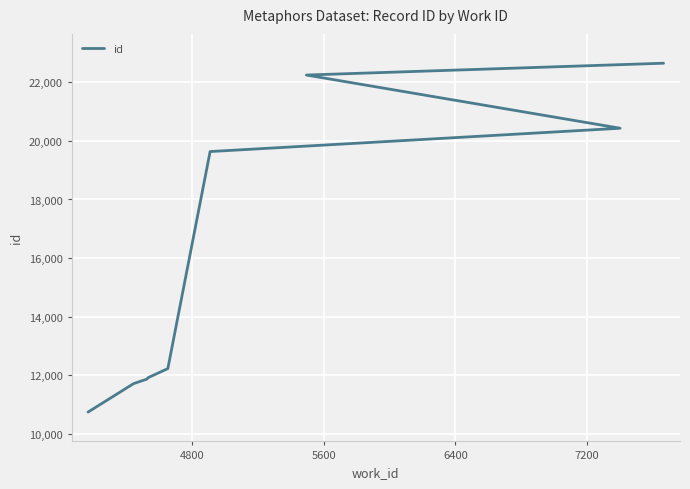

Reading right to left, extract all data points from this chart.

22646	22243	20429	19634	12234	11930	11924	11876	11722	10751